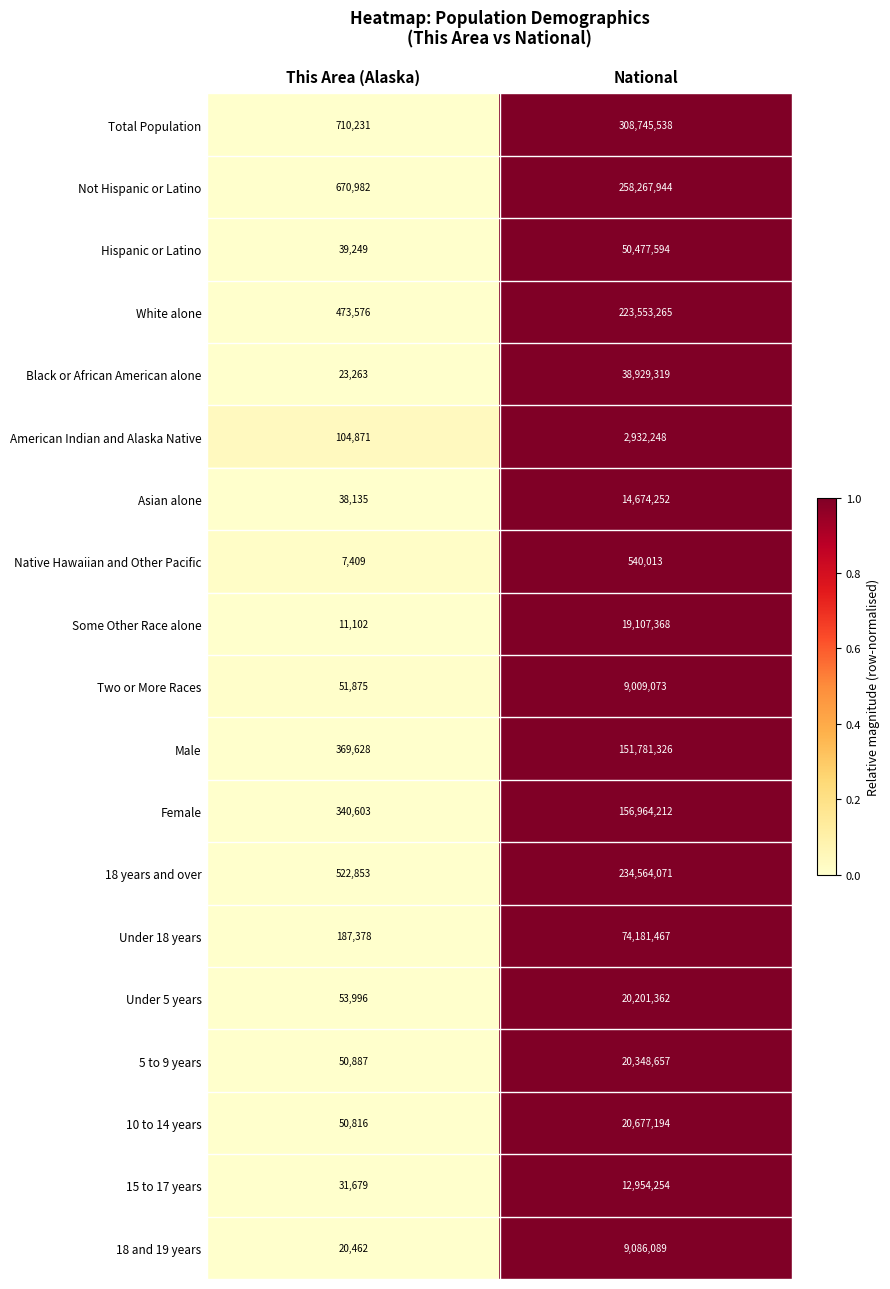

How many distinct data groups are displayed?

19